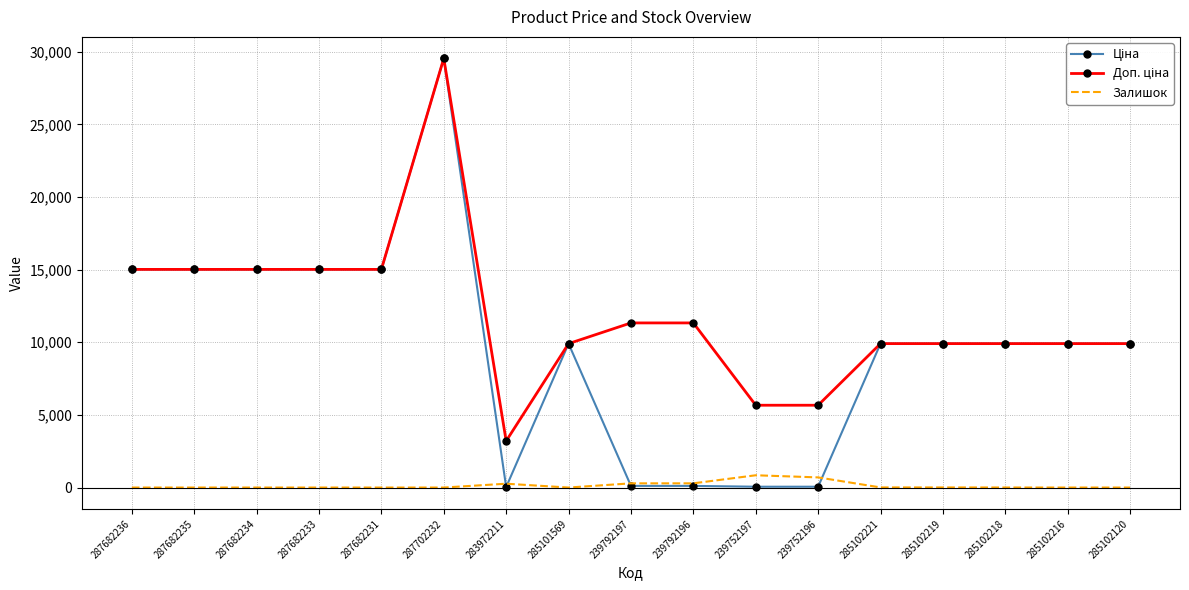

What is the spread (max minus min) of values at 287682236?

15019.2